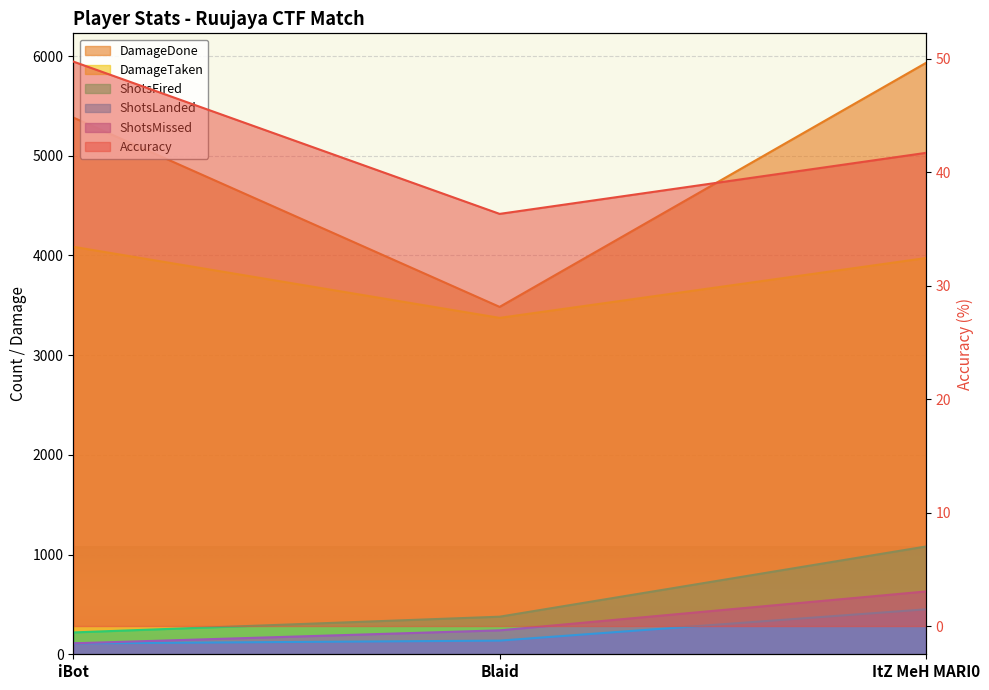

What is the value of the ShotsFired point at the 2nd from the left?

377.0